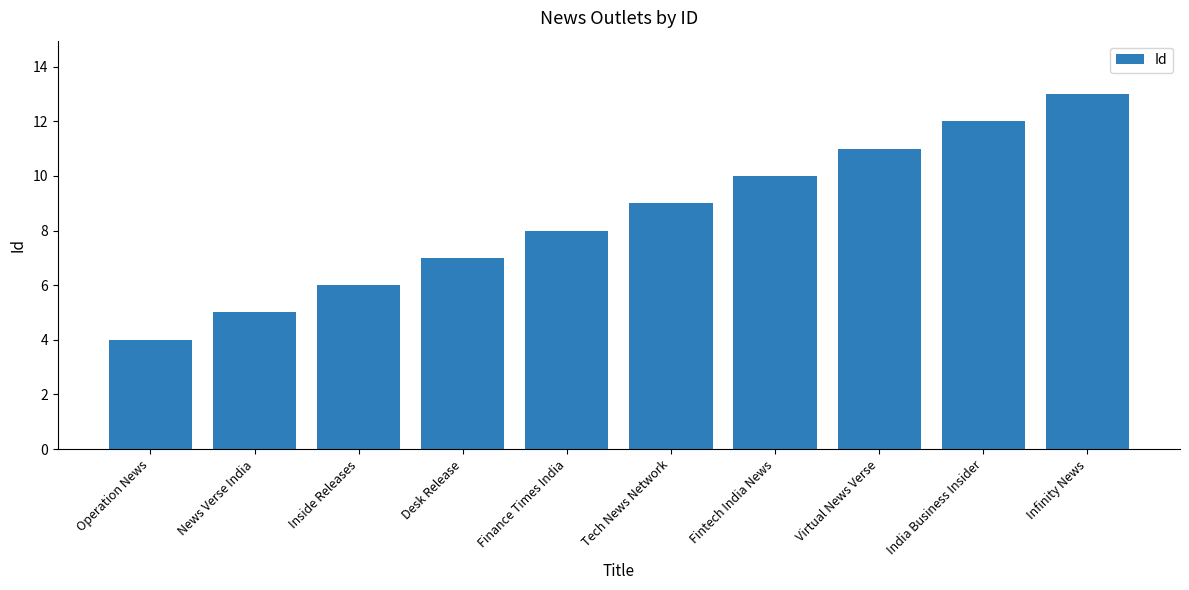

What is the change in value from News Verse India to Tech News Network?

+4